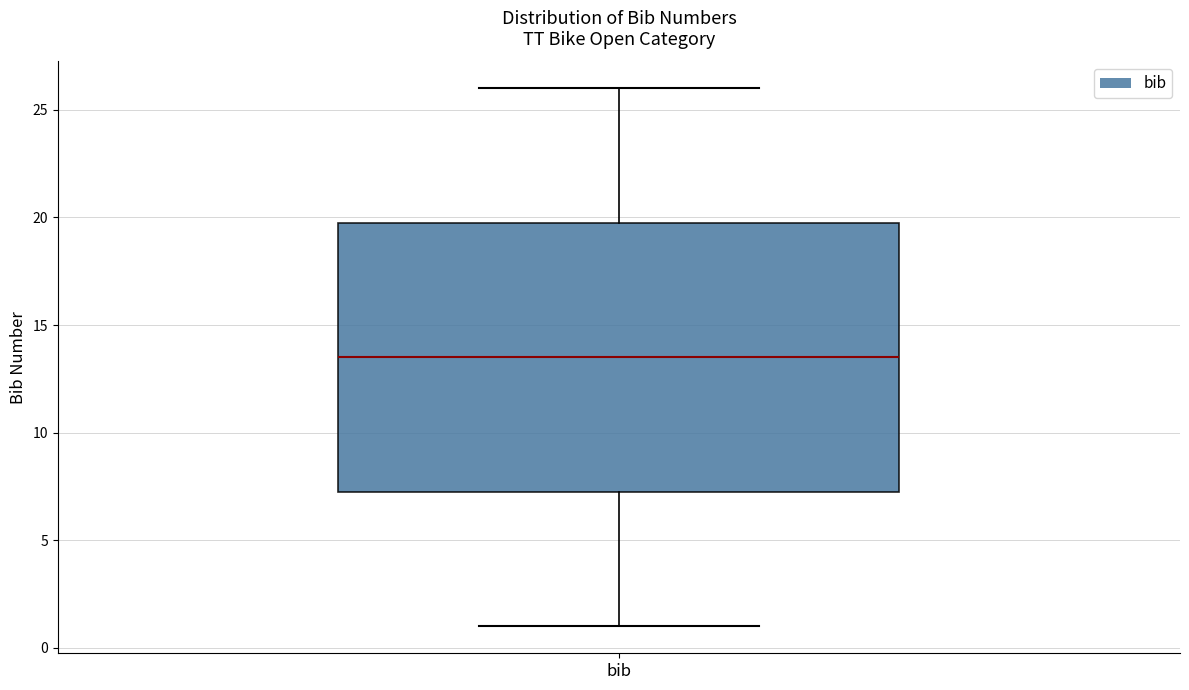

Transcribe this box plot: give where the median line is, the range the box spans, and where the two whiskers end, as read against the y-axis. The values are not printed on the chart, so give them approximately, as read against the axis.

median 13.5, box 7.5 to 20.0, whiskers 1.0 to 26.0